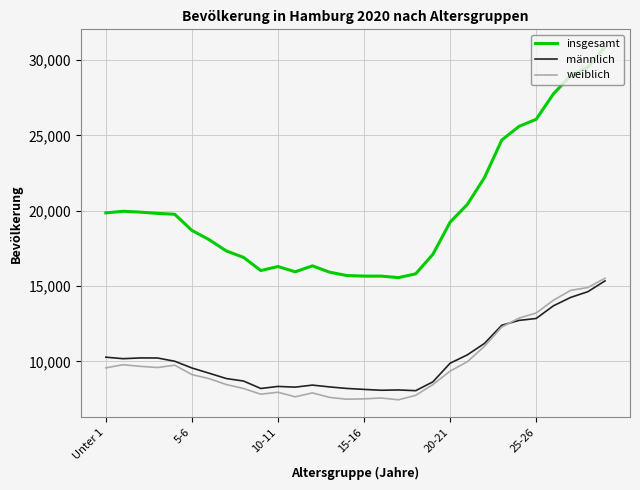

What is the greatest value displayed?

30870